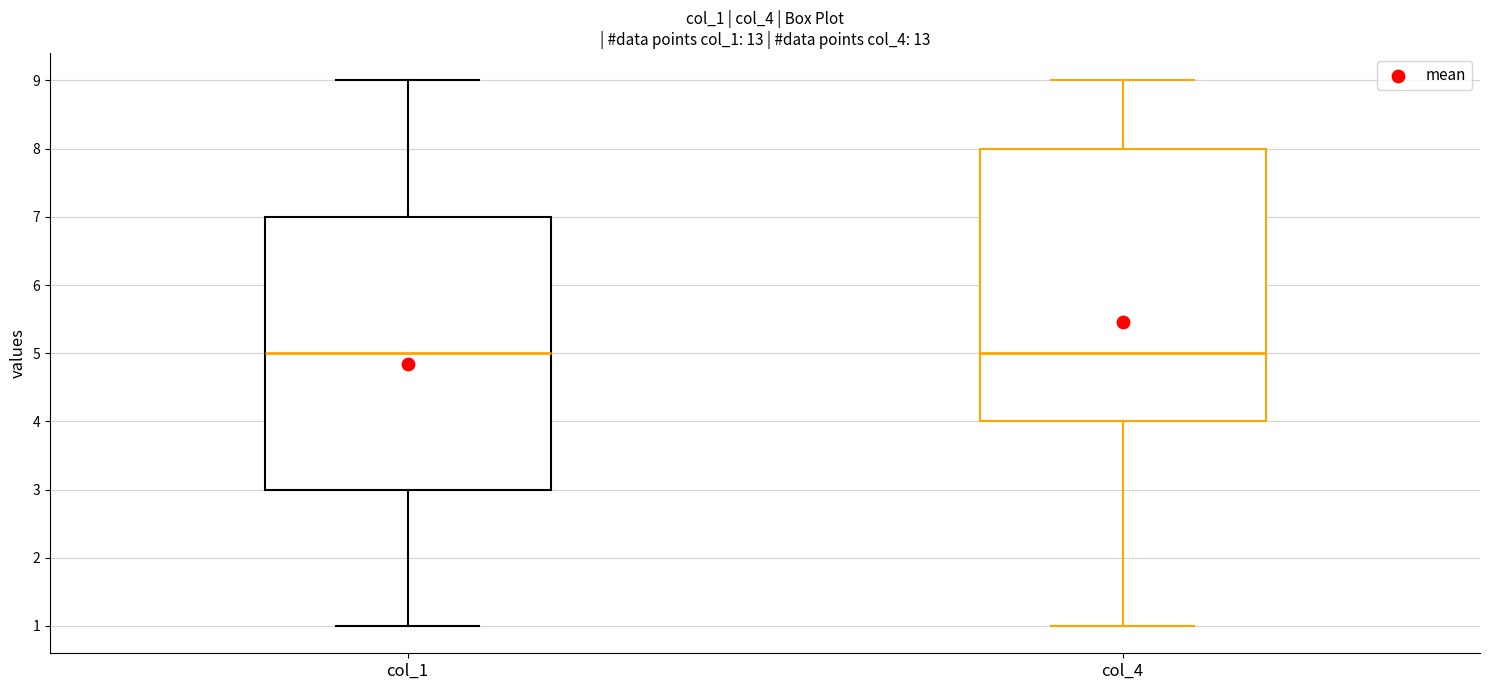

Where does the upper whisker of the box for col_1 end on the y-axis? The values are not printed on the chart, so give them approximately, as read against the axis.

9